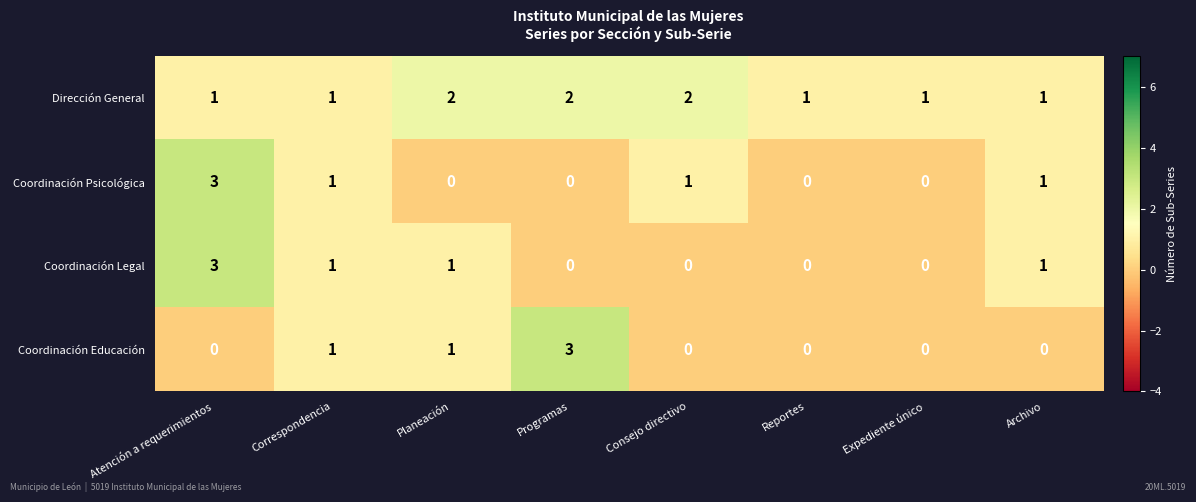

The value of Coordinación Psicológica at Expediente único is 0. True or false?

True